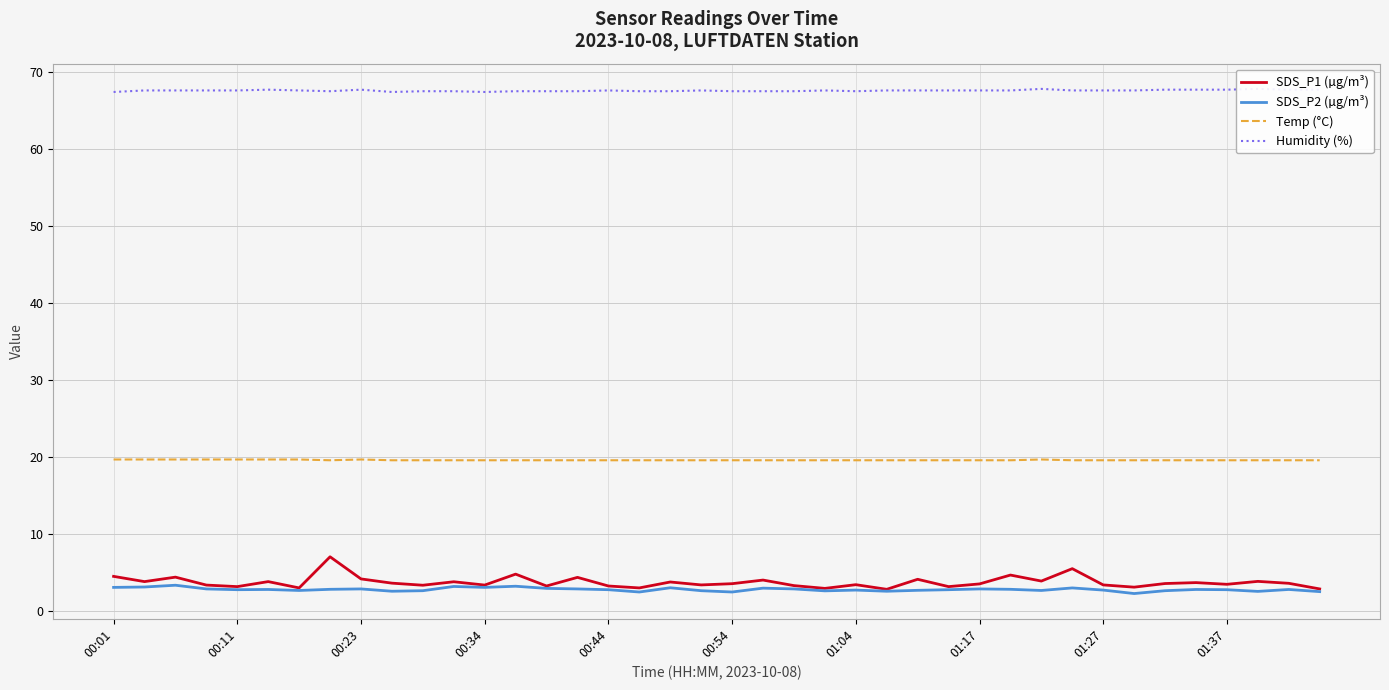

True or false: SDS_P2 (µg/m³) and Humidity (%) cross at least once.

False